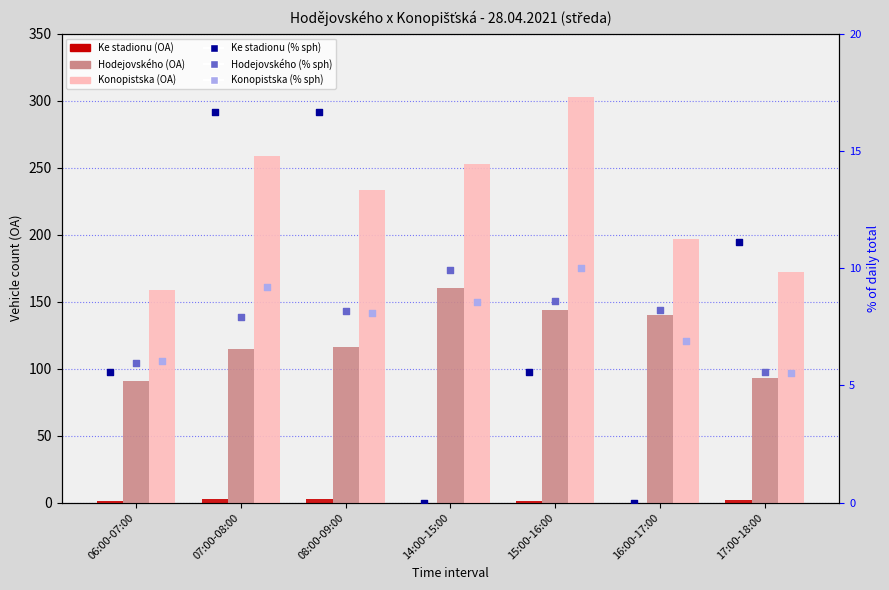

Which series reaches the maximum Y coordinate?

Konopistska (OA)